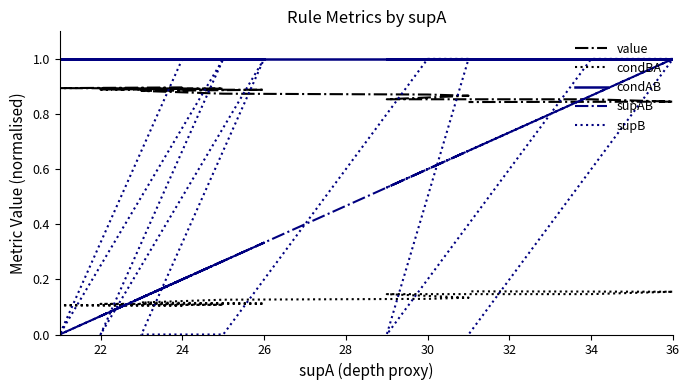

What is the highest value of the condAB series?

1.0